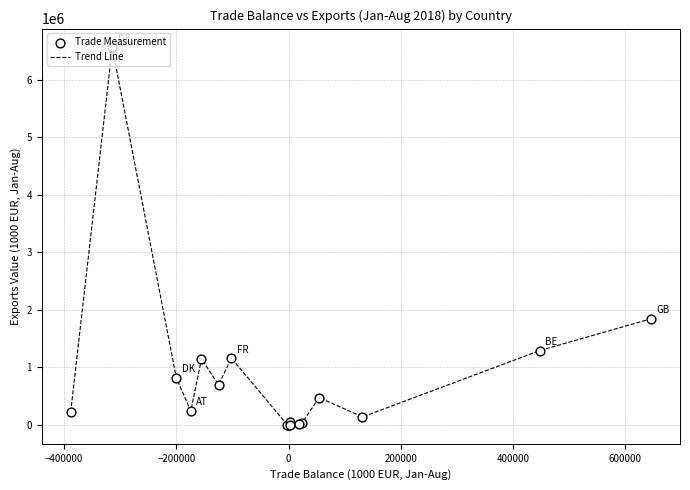

What is the difference between the maximum and minimum values?

6557574.7